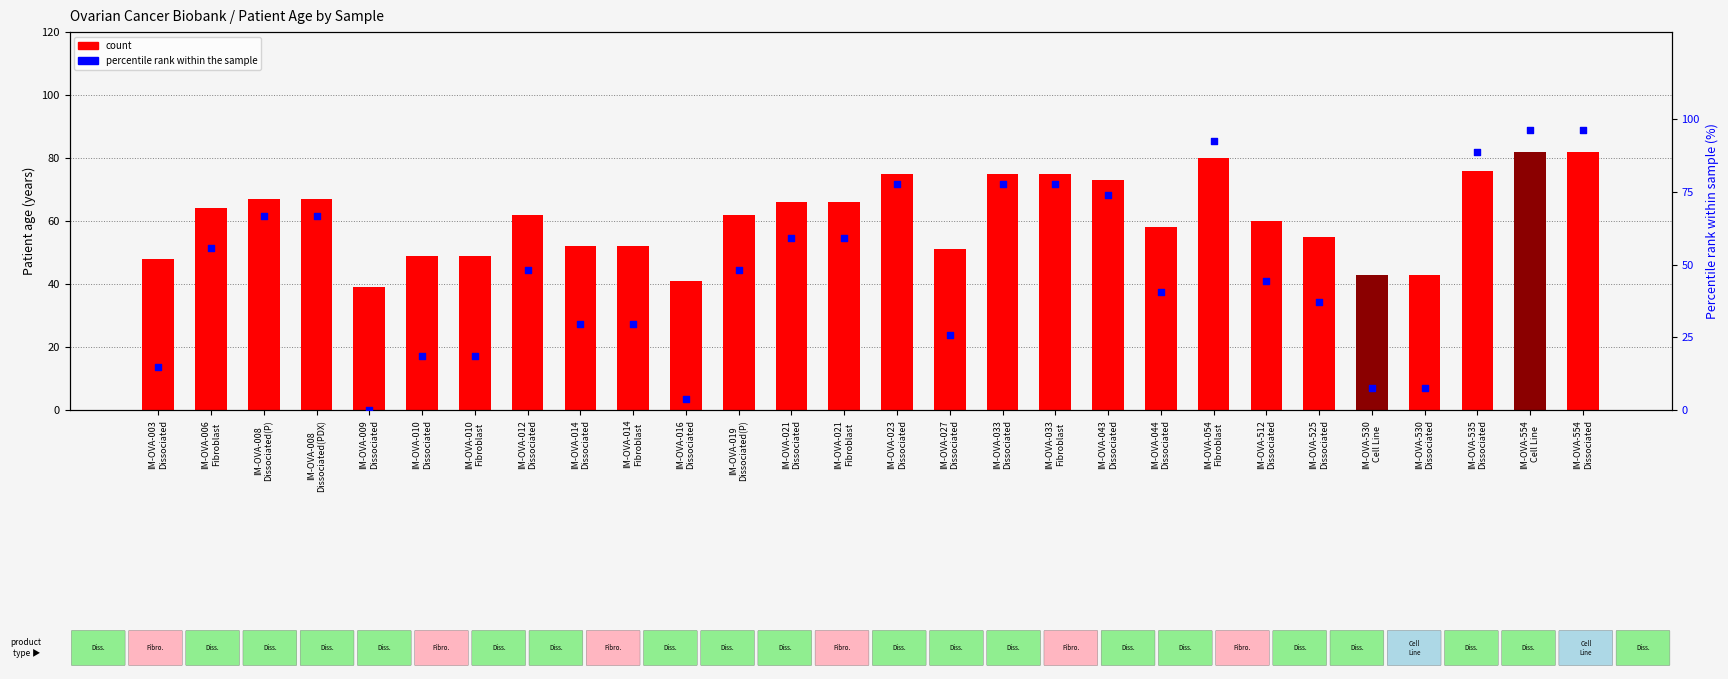

What is the total value across all series at IM-OVA-009
Dissociated?

39.0